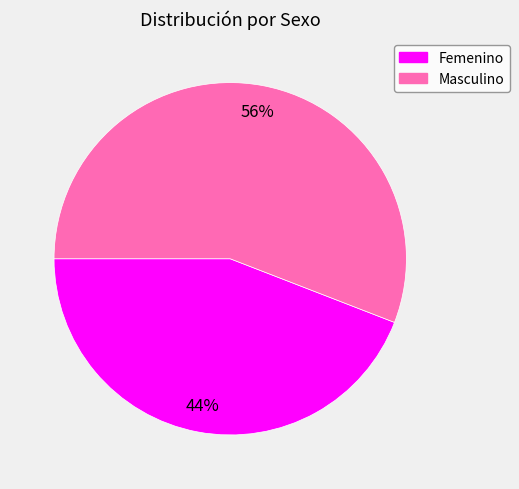

To the nearest percent, what percentage of the pie is Femenino?

44%